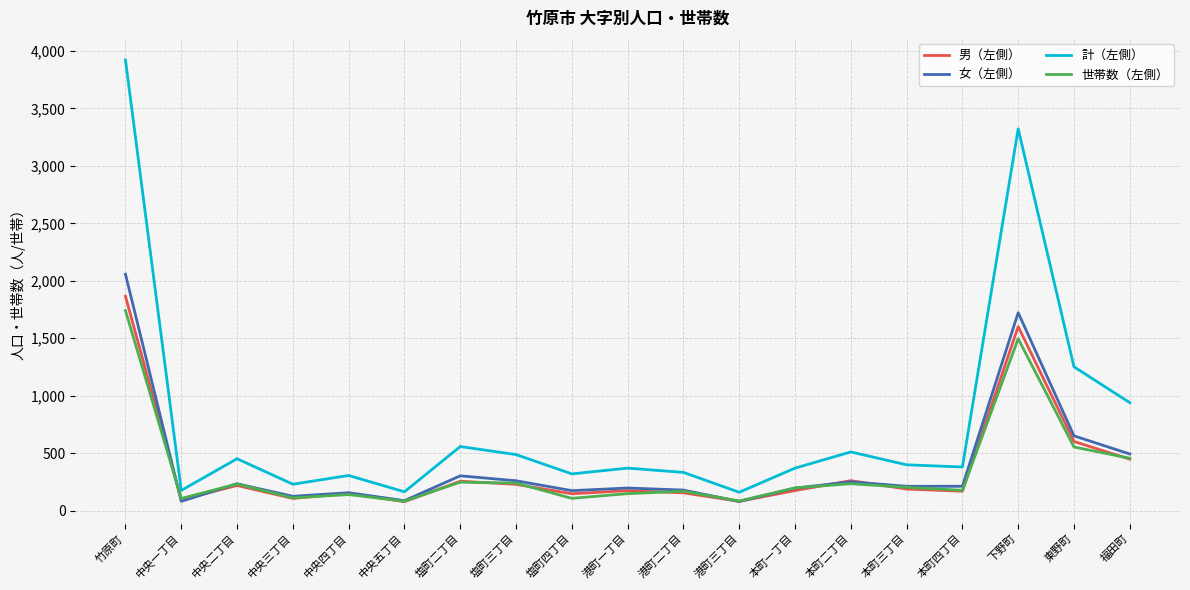

Which category has the highest value across all series?

竹原町